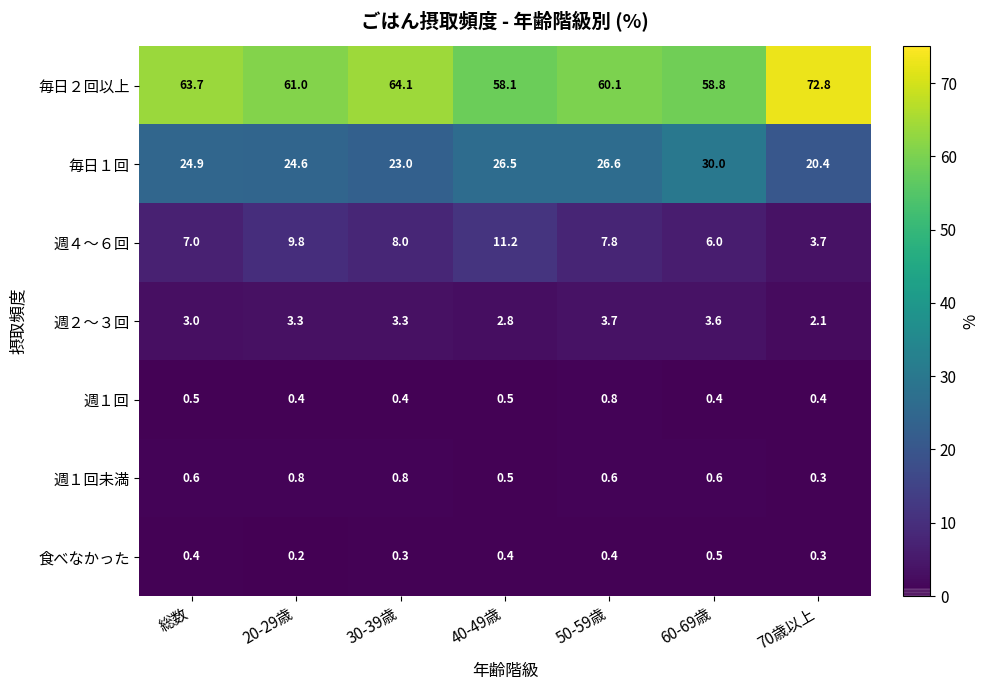

Which series has the largest total across all categories?

毎日２回以上